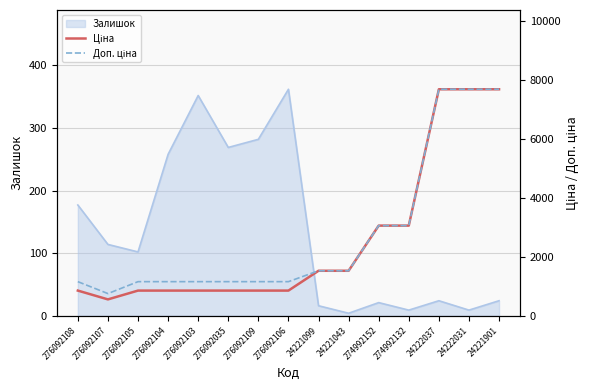

The value of Залишок at 276092104 is 258. True or false?

True